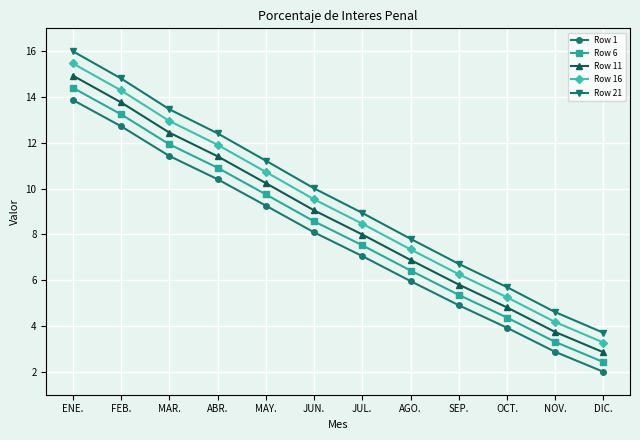

What is the highest value of the Row 11 series?

14.9